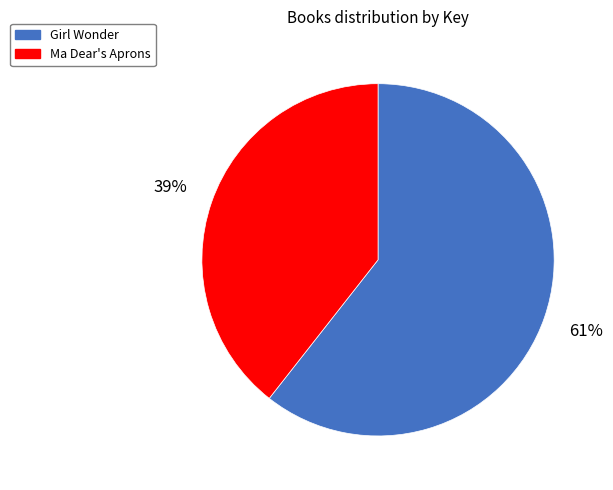

Is the sum of Girl Wonder and Ma Dear's Aprons greater than half?

Yes